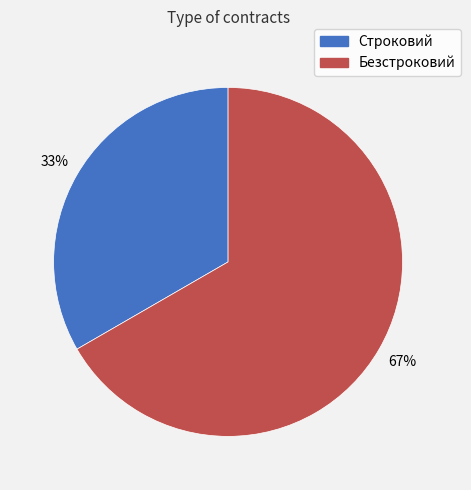

To the nearest percent, what is the average slice percentage?

50%